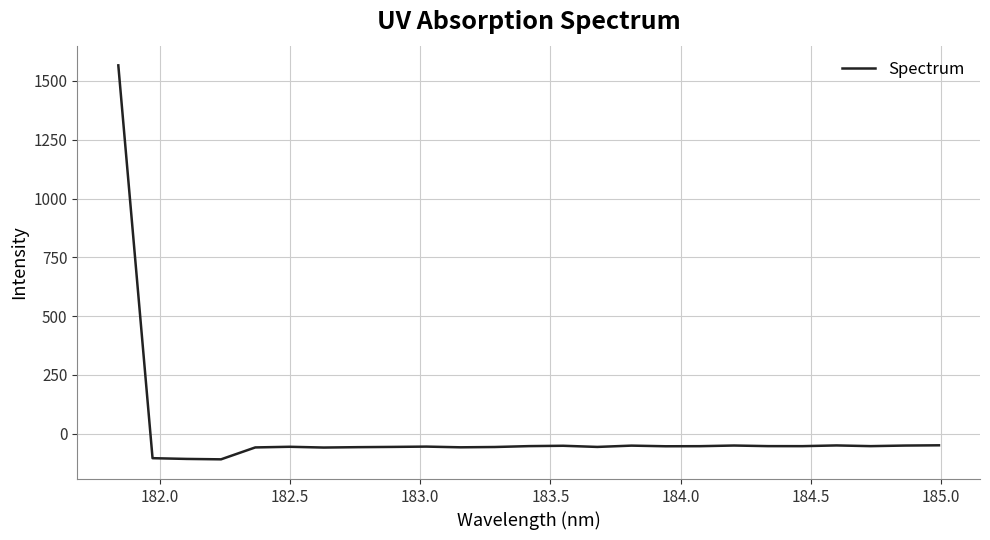

What is the greatest value displayed?

1566.4